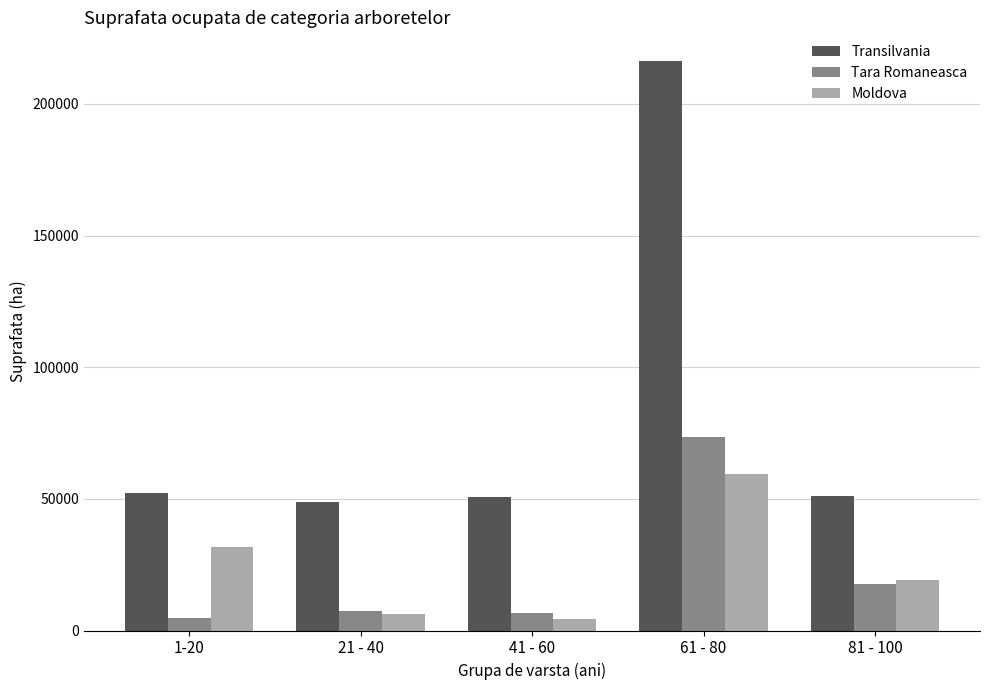

Which category has the highest value in the Transilvania series?

61 - 80